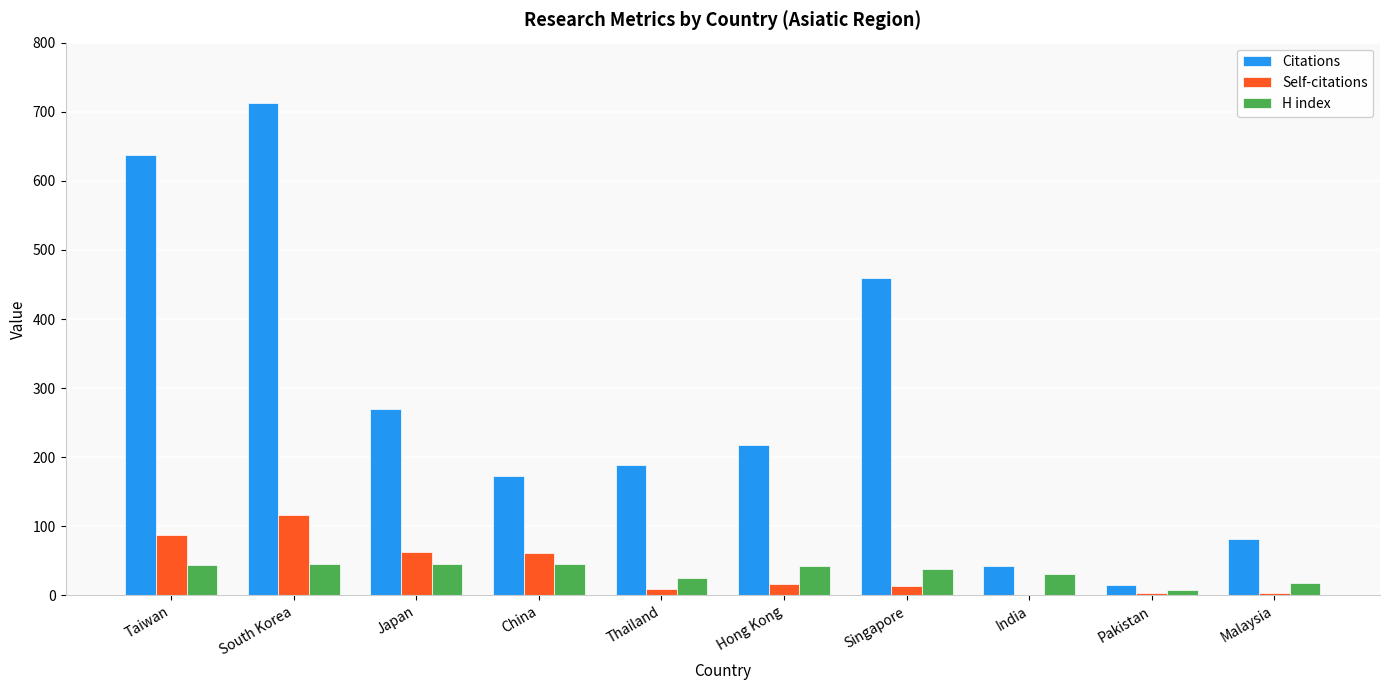

Read the Self-citations value at Taiwan.

87